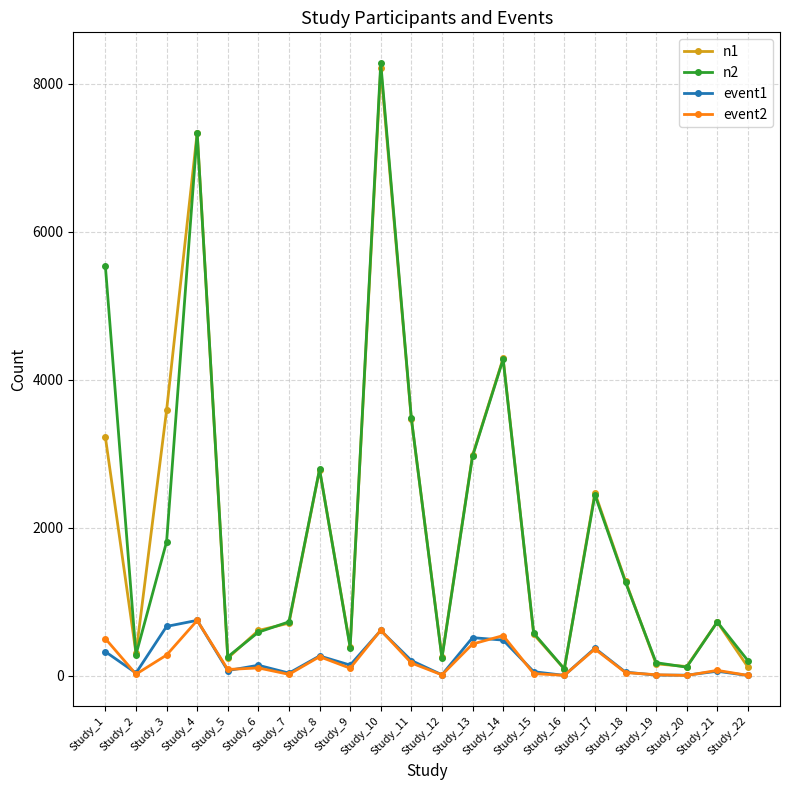

True or false: event2 and n2 intersect in this chart.

False